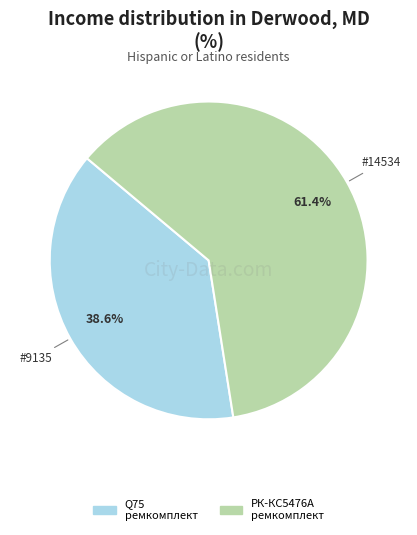

Is there a majority slice in this chart?

Yes